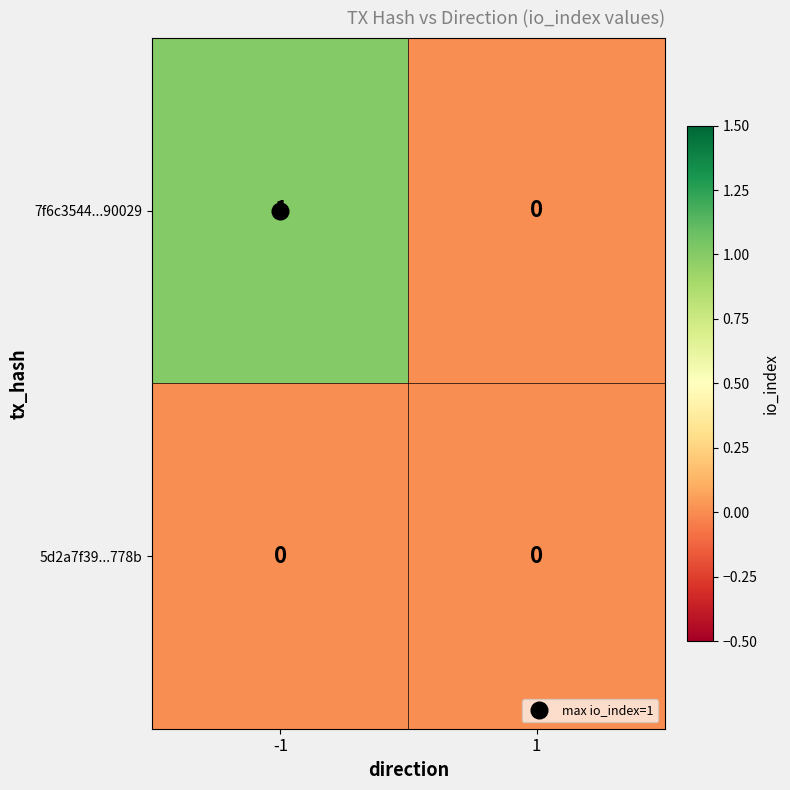

The 7f6c3544...90029 series shows 0 at -1. True or false?

False